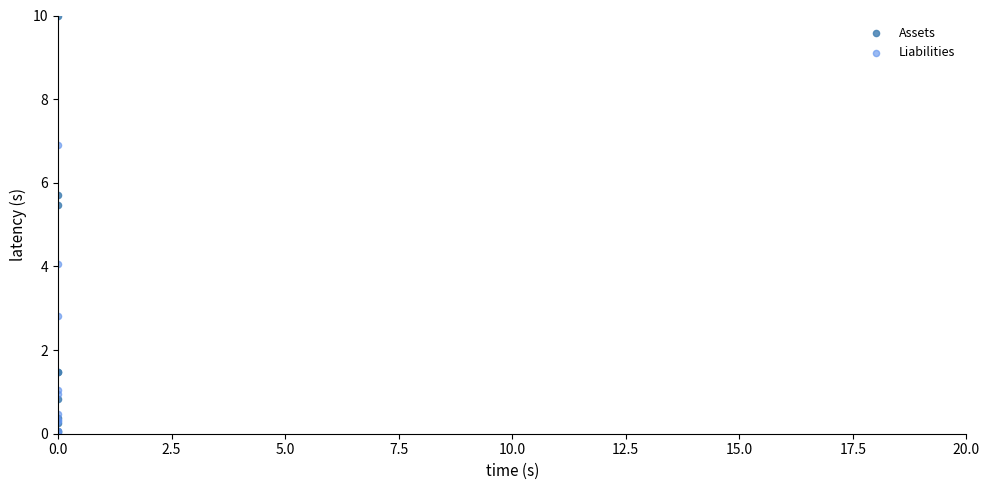

In the Liabilities series, what Y value is closest to 3?

2.8